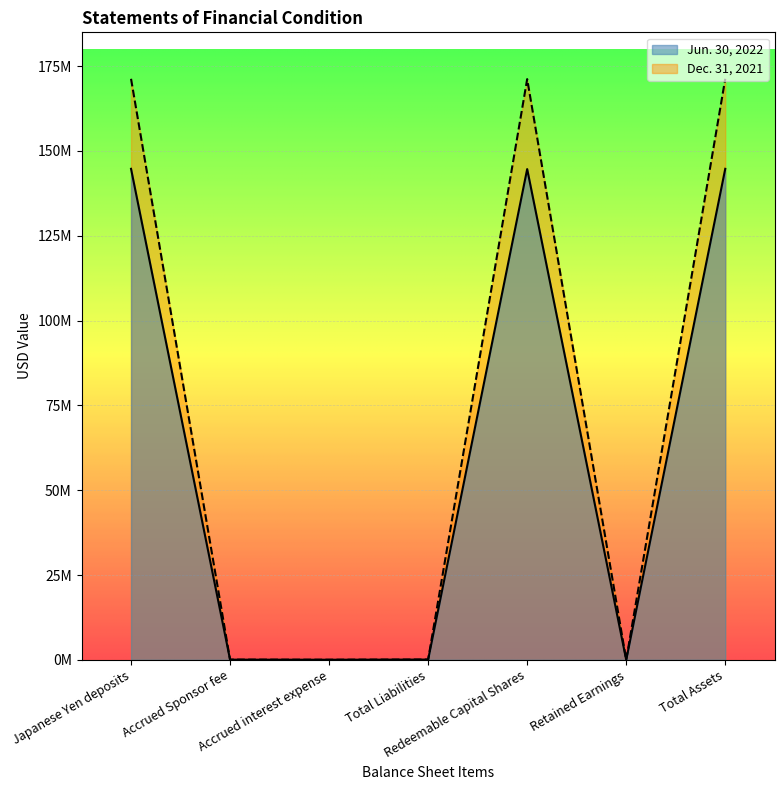

True or false: Dec. 31, 2021 and Jun. 30, 2022 cross at least once.

False